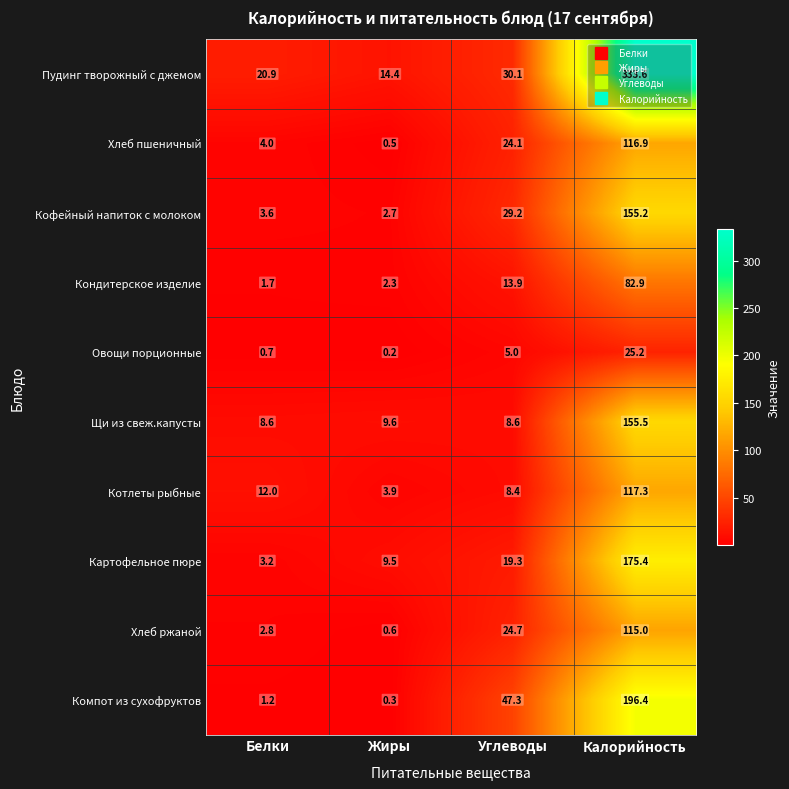

How many distinct data groups are displayed?

10